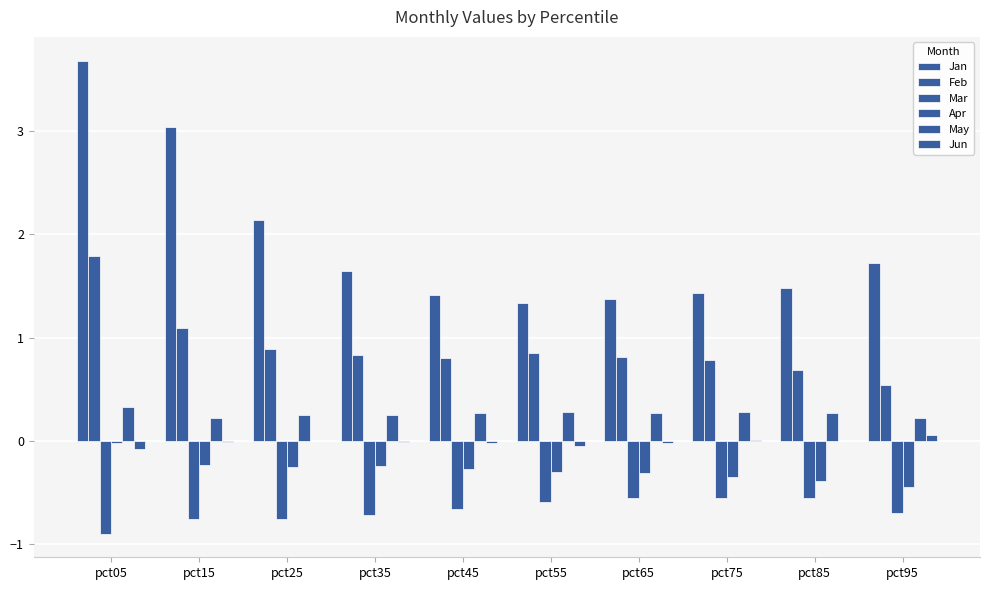

How many data points does each series have?

10